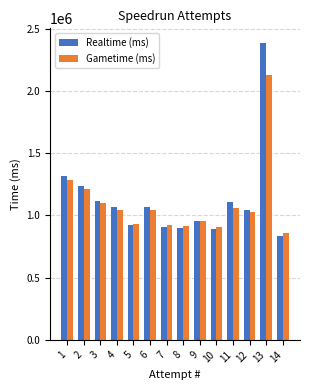

List the series in order of their overall mean, highest first.

Realtime (ms), Gametime (ms)